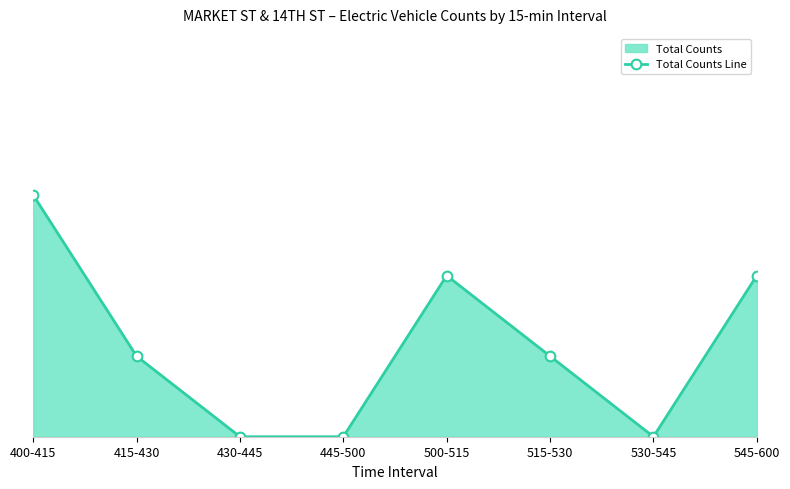

Rank the categories by value from lowest to highest.

430-445, 445-500, 530-545, 415-430, 515-530, 500-515, 545-600, 400-415